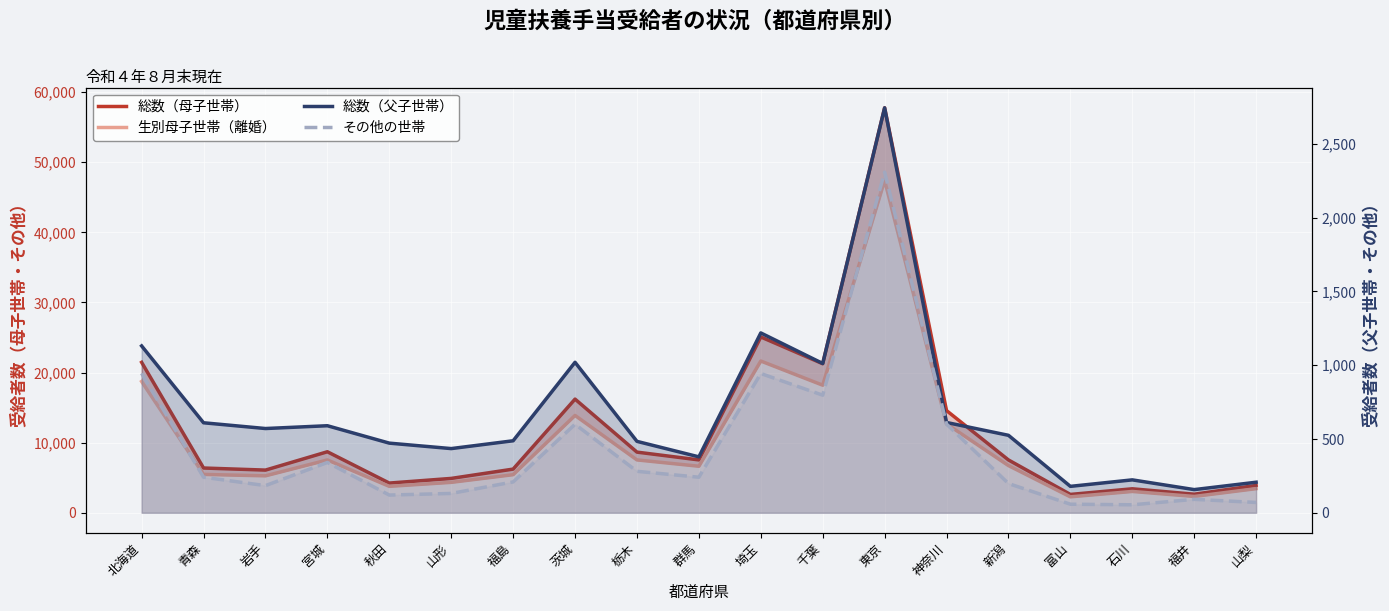

What are all the series names shown in the legend?

総数（母子世帯）, 生別母子世帯（離婚）, 総数（父子世帯）, その他の世帯